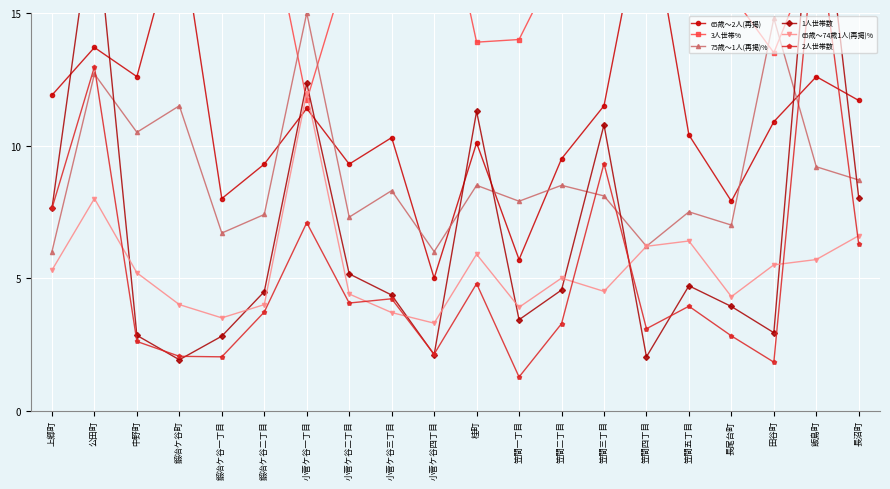

Reading left to right, transcribe all the data shown in this chart.

65歳～2人(再掲): 11.9	13.7	12.6	18.5	8.0	9.3	11.4	9.3	10.3	5.0	10.1	5.7	9.5	11.5	19.7	10.4	7.9	10.9	12.6	11.7
3人世帯%: 19.2	15.3	17.4	16.3	20.8	19.6	11.7	17.0	20.5	21.3	13.9	14.0	17.2	20.0	18.8	18.3	15.7	13.5	17.5	17.7
75歳～1人(再掲)%: 6.0	12.7	10.5	11.5	6.7	7.4	15.0	7.3	8.3	6.0	8.5	7.9	8.5	8.1	6.2	7.5	7.0	14.8	9.2	8.7
1人世帯数: 7.6	19.1	2.8	1.9	2.8	4.5	12.3	5.2	4.4	2.1	11.3	3.4	4.5	10.8	2.0	4.7	3.9	2.9	21.9	8.0
65歳～74歳1人(再掲)%: 5.3	8.0	5.2	4.0	3.5	4.0	12.0	4.4	3.7	3.3	5.9	3.9	5.0	4.5	6.2	6.4	4.3	5.5	5.7	6.6
2人世帯数: 7.6	13.0	2.6	2.0	2.0	3.7	7.1	4.1	4.2	2.1	4.8	1.3	3.3	9.3	3.1	3.9	2.8	1.8	18.6	6.3